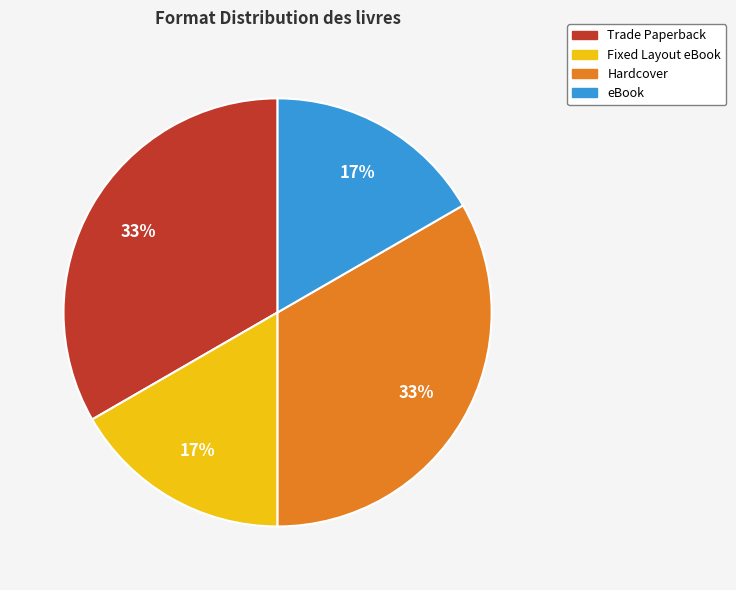

How many segments does this pie chart have?

4